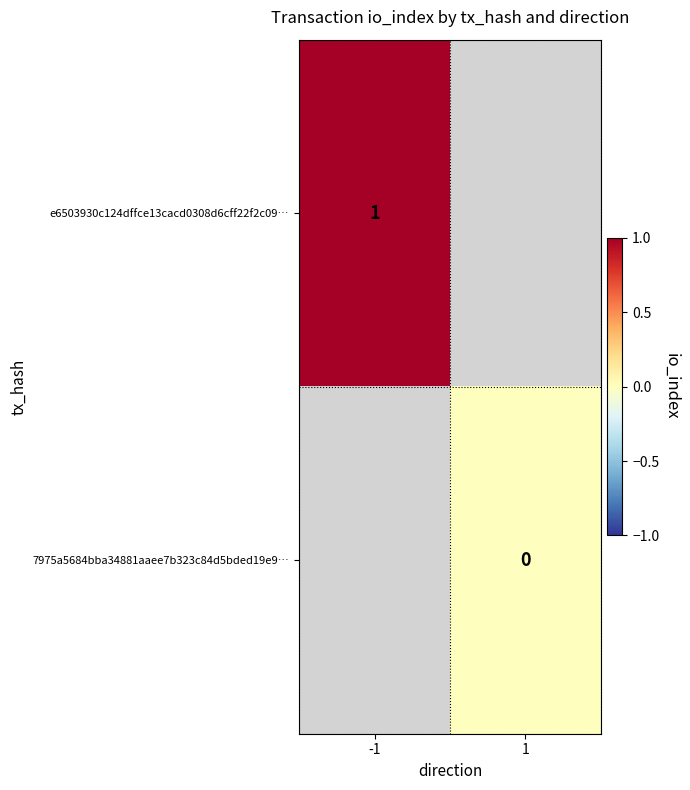

At which category does the chart reach its minimum across all series?

1